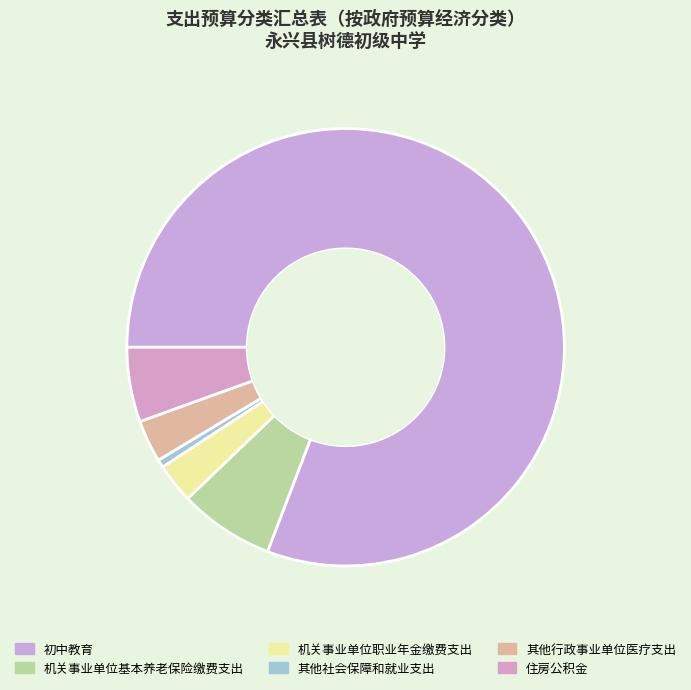

Do 机关事业单位职业年金缴费支出 and 其他行政事业单位医疗支出 together represent more than half of the pie?

No